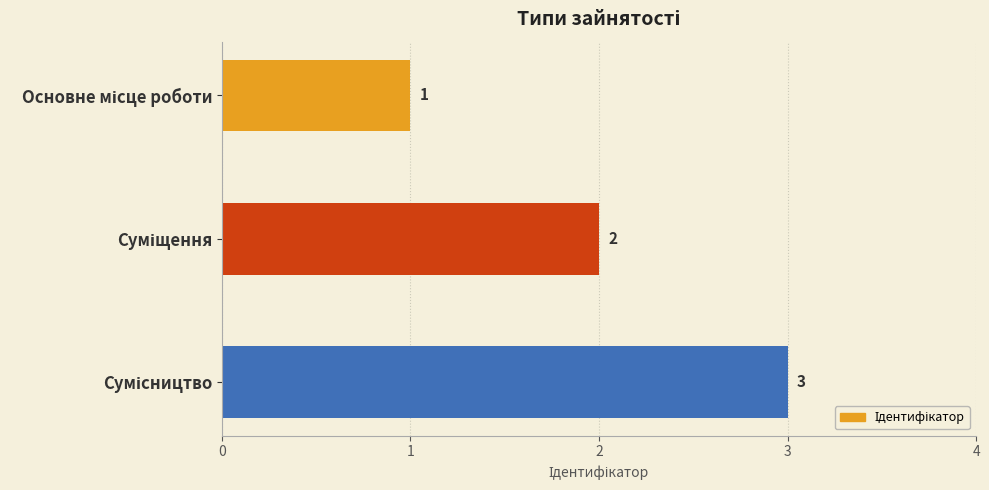

What is the average value?

2